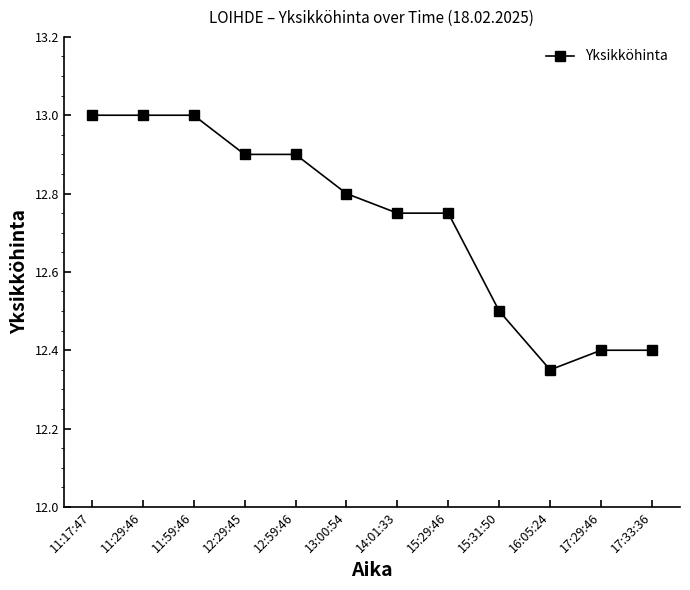

Which category has the lowest value across all series?

16:05:24